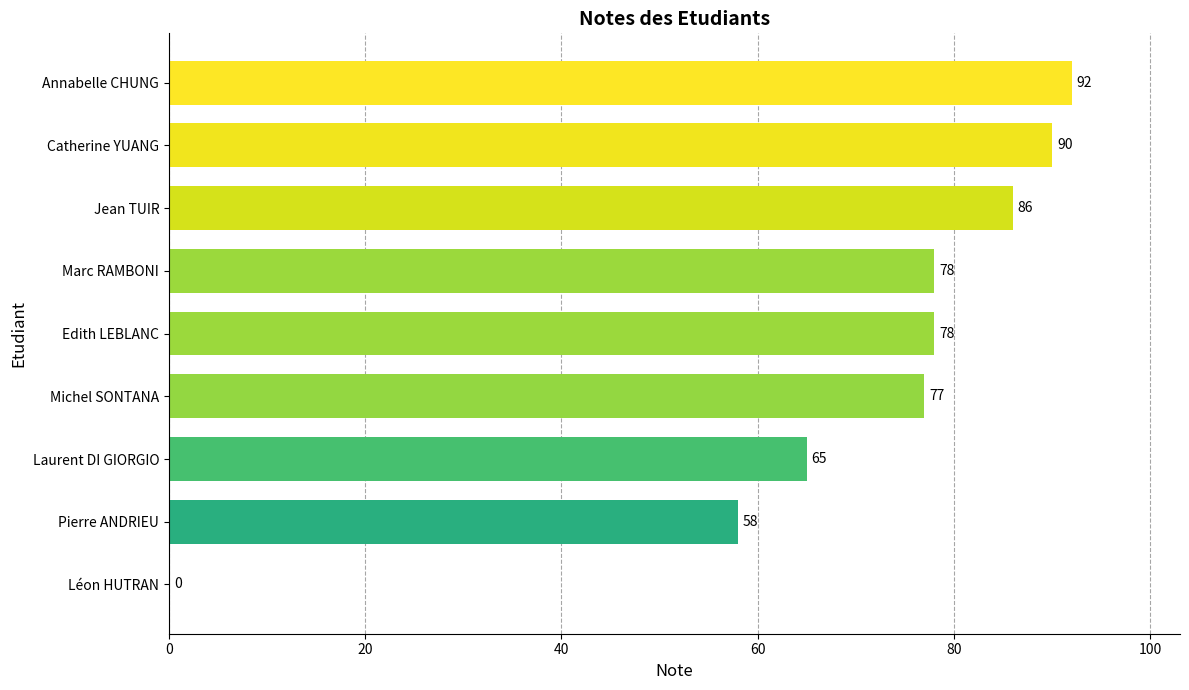

What is the sum of all values?

624